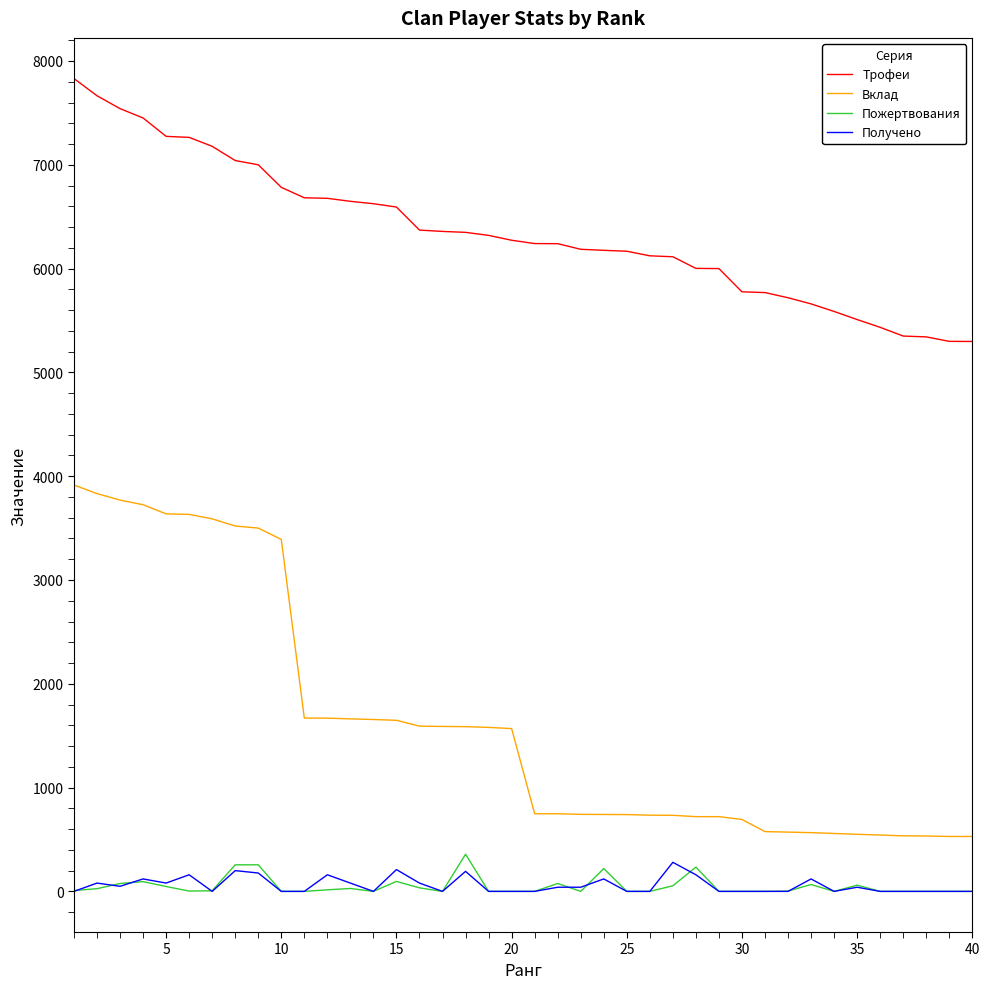

Which series has the largest range (max minus min)?

Вклад